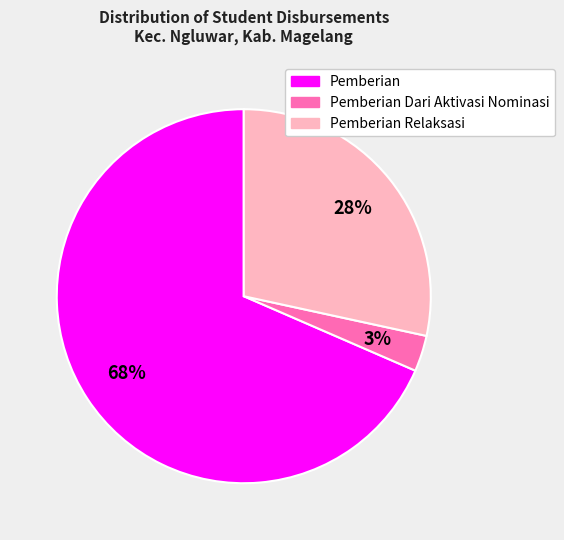

Is there any slice that represents more than half of the pie?

Yes